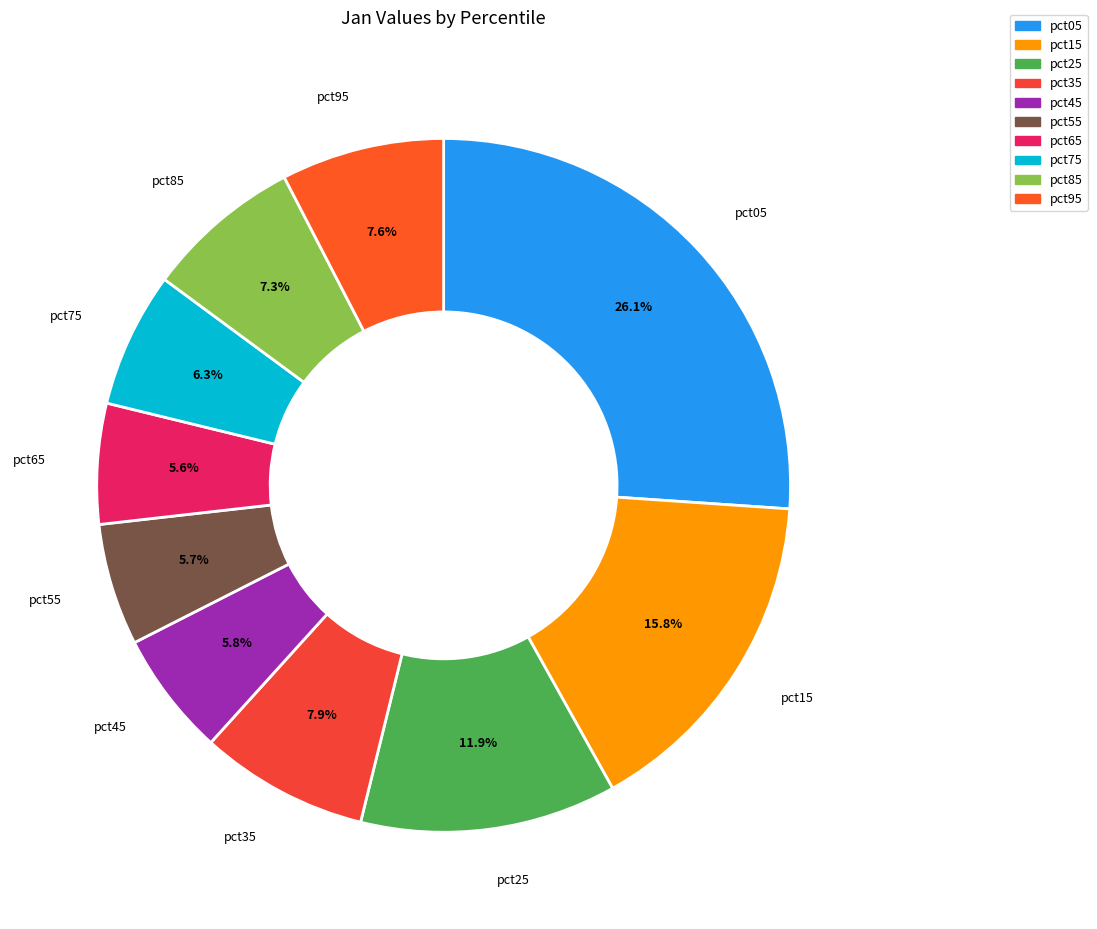

Does any single category account for the majority?

No